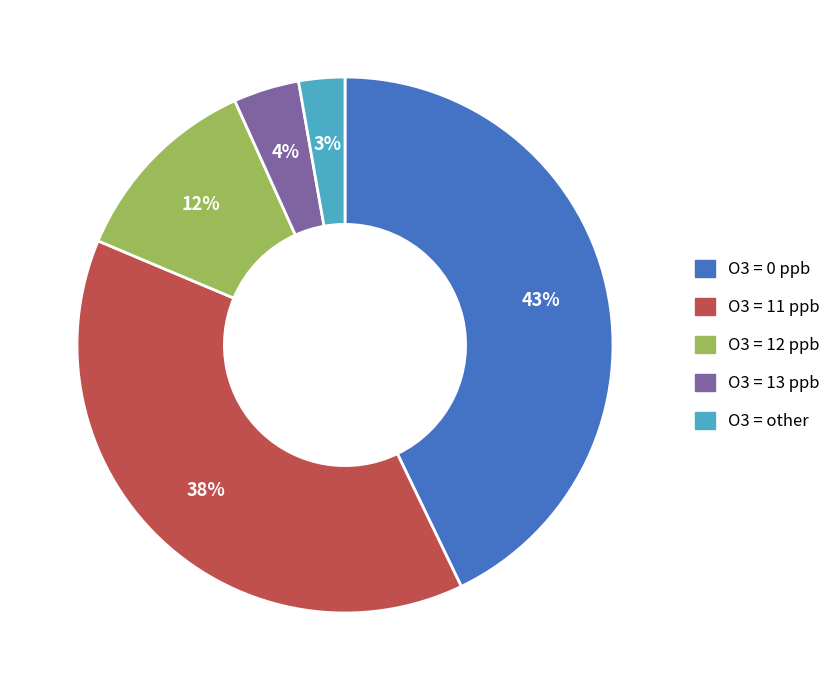

To the nearest percent, what is the difference between the O3 = 13 ppb and O3 = 0 ppb slice percentages?

39%